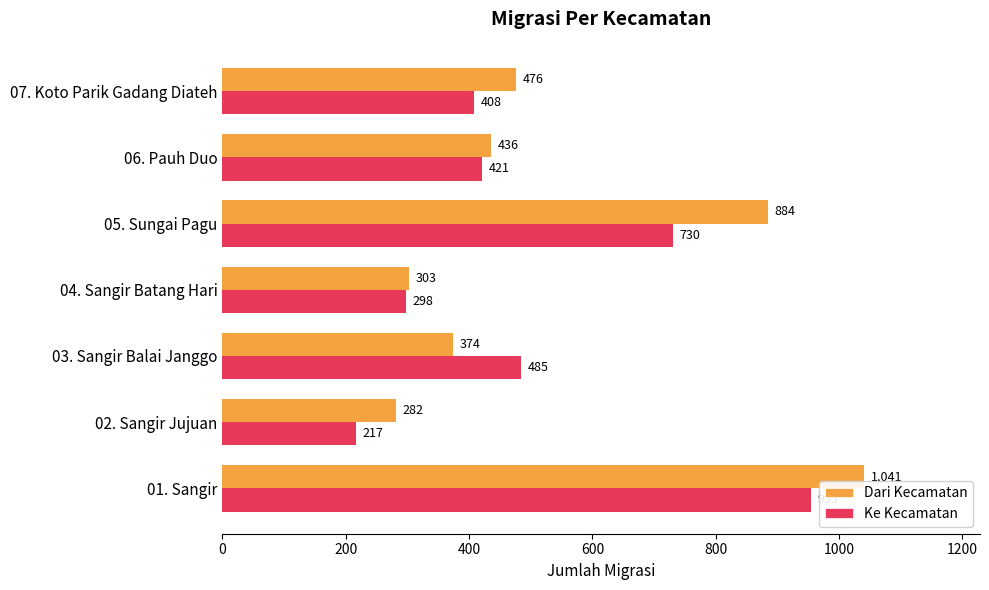

What is the difference between the second highest and minimum values in the Dari Kecamatan series?

602